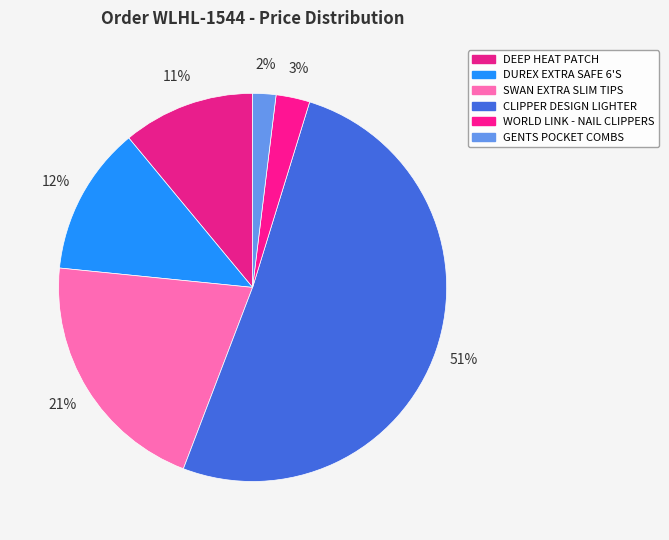

Which slice is the largest?

CLIPPER DESIGN LIGHTER